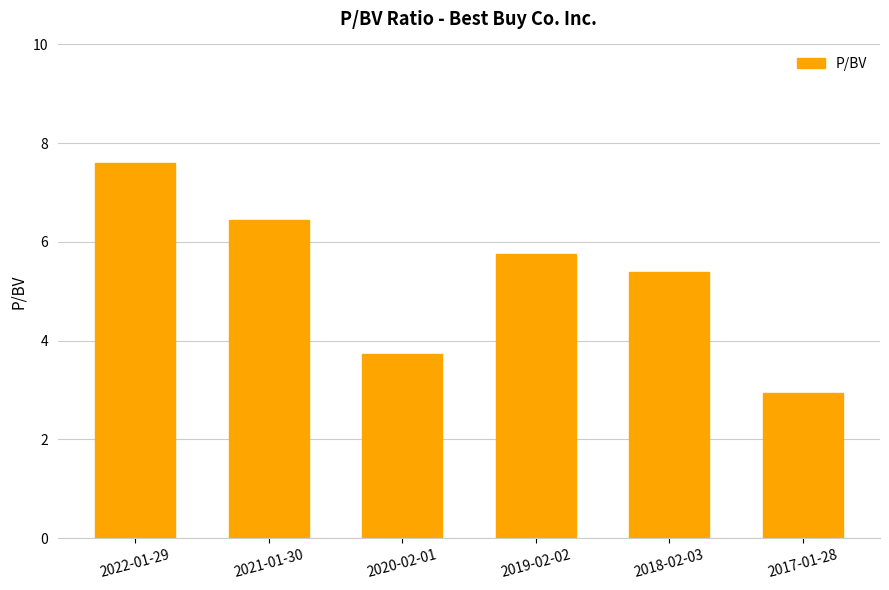

What is the smallest value displayed?

2.9